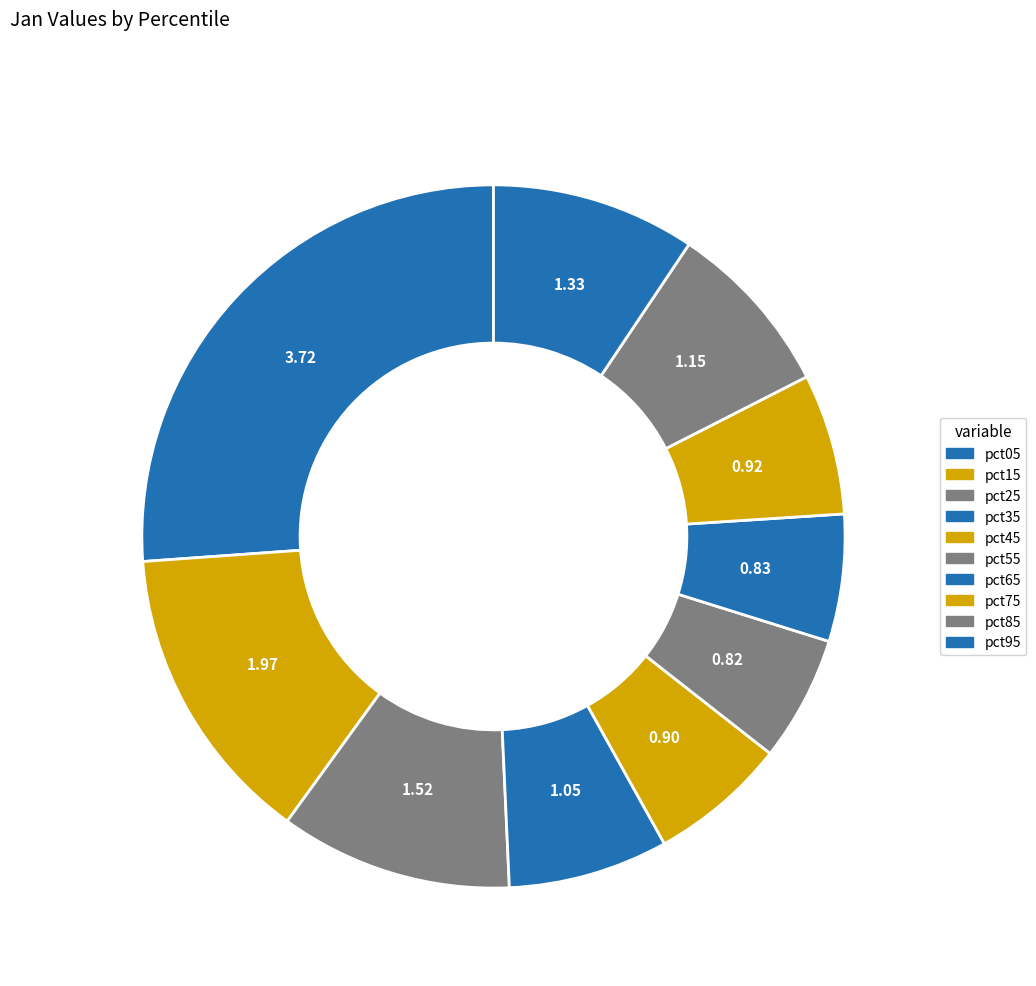

Count the number of slices in the pie.

10